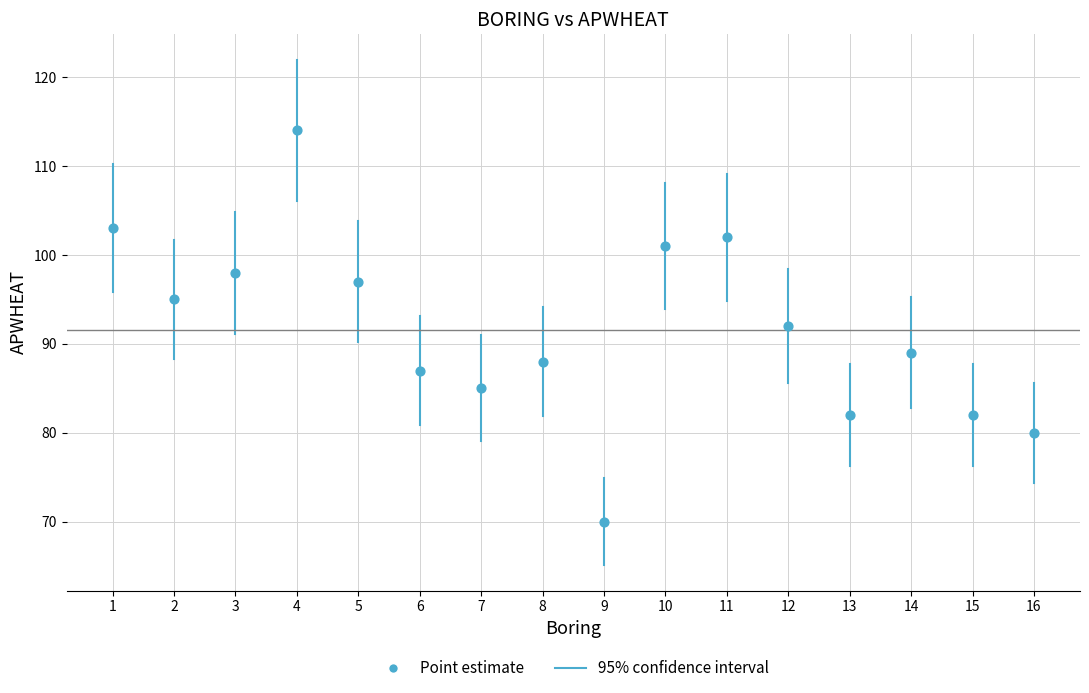

What is the range of X values (max minus min)?

15